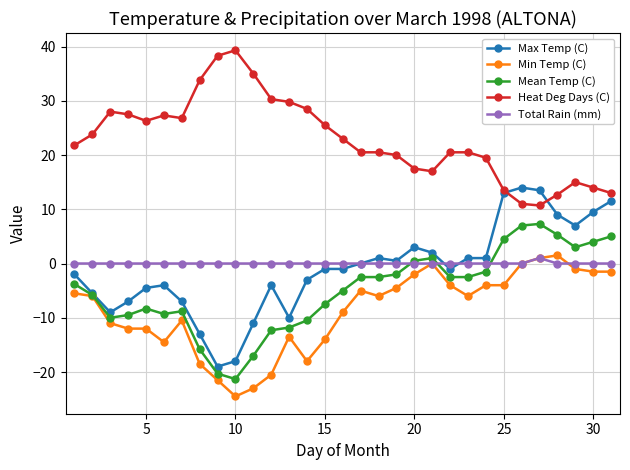

What is the smallest value displayed?

-24.5